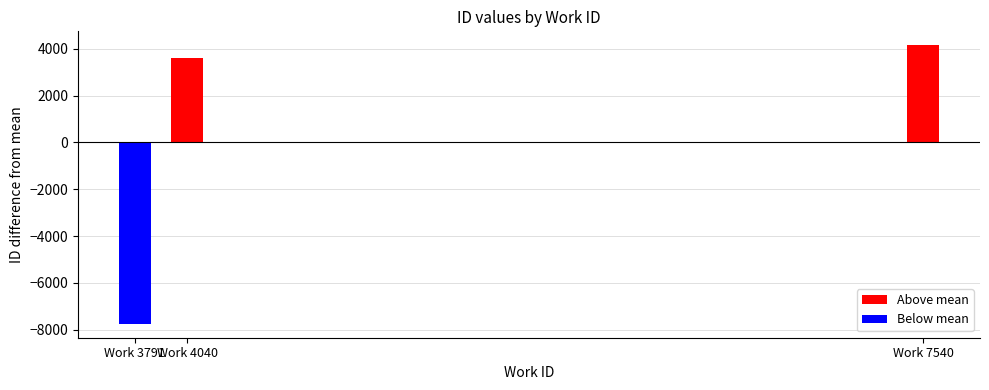

List the labels in order of value, largest first.

Work 7540, Work 4040, Work 3791